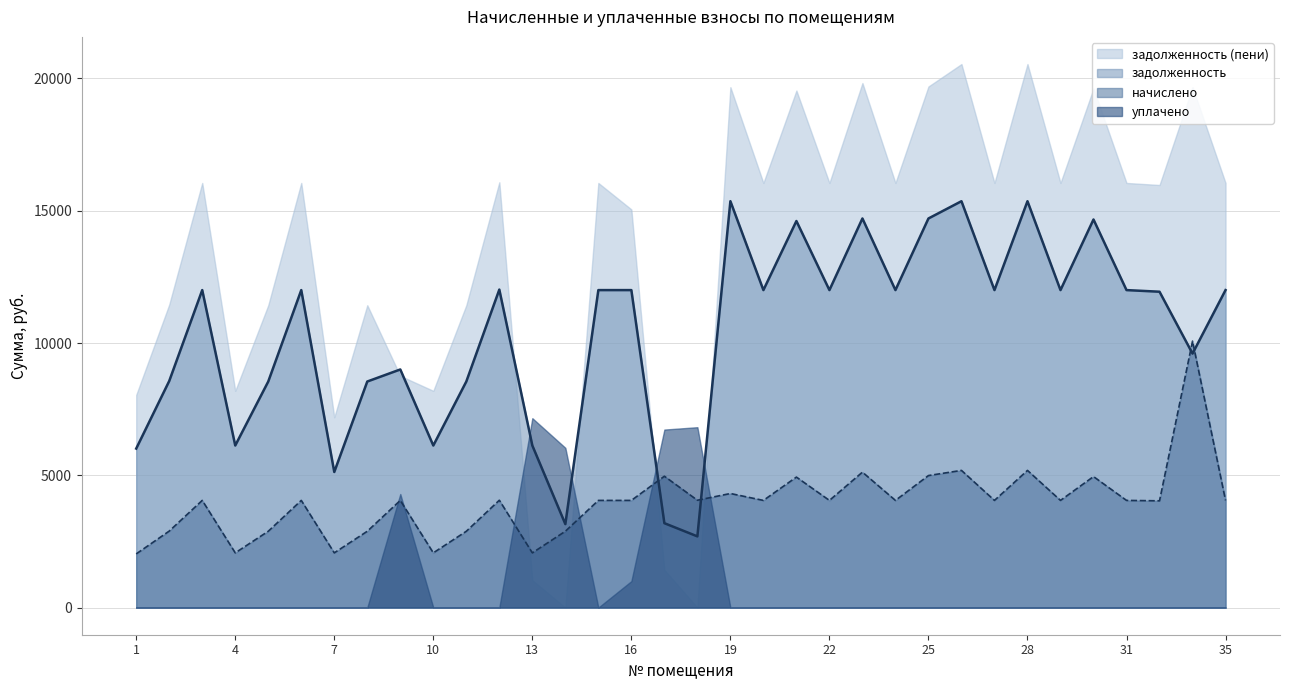

How many values in the задолженность series exceed 12000?

8